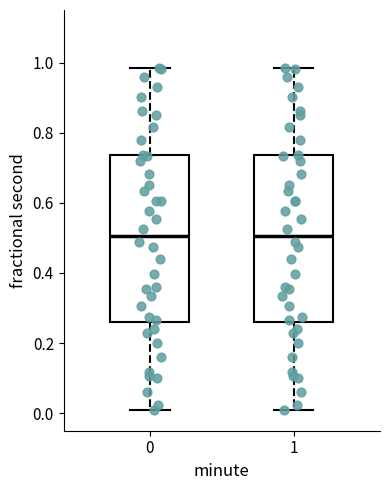

Reading left to right, read every box against the y-axis: the position of its median line, the range the box covers, and the ends of its whiskers. The values are not printed on the chart, so give them approximately, as read against the axis.

0: median 0.50, box 0.26 to 0.74, whiskers 0.00 to 0.98
1: median 0.50, box 0.26 to 0.74, whiskers 0.00 to 0.98